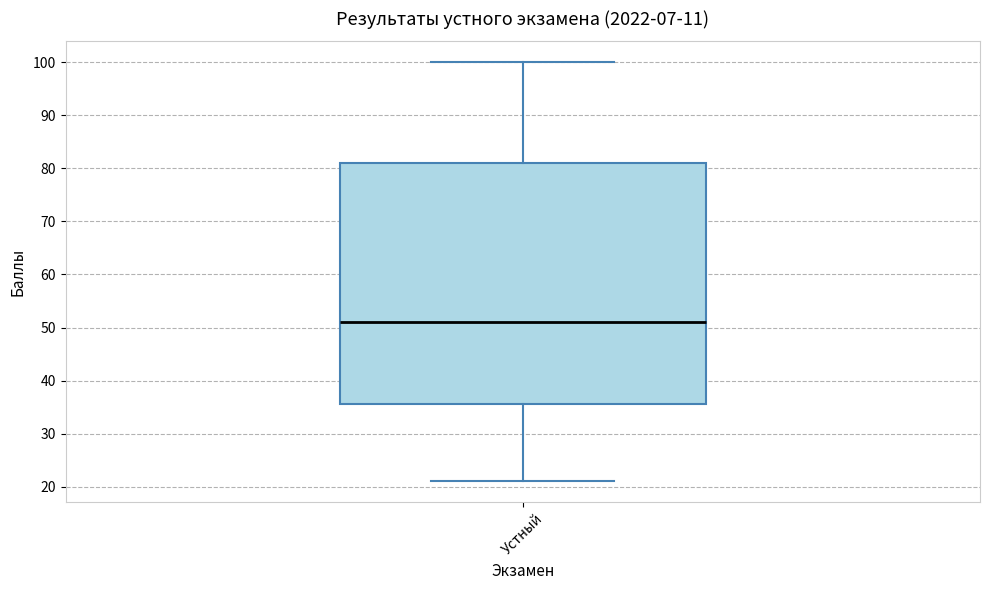

Read this box plot against the y-axis: the position of the median line, the range covered by the box, and the ends of both whiskers. The values are not printed on the chart, so give them approximately, as read against the axis.

median 51, box 36 to 81, whiskers 21 to 100